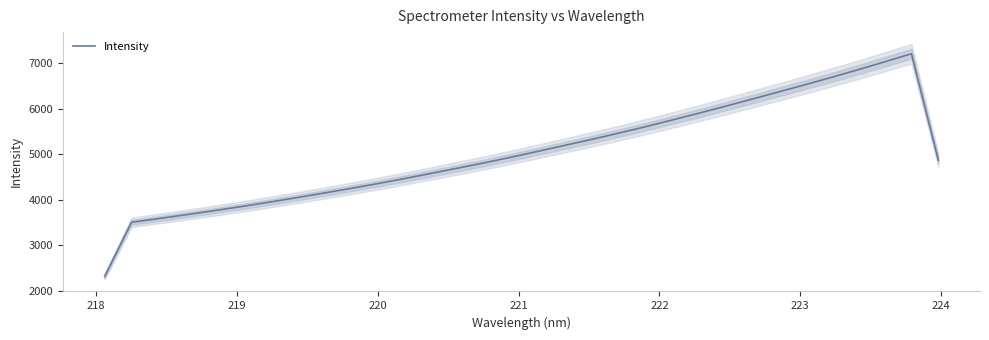

Reading left to right, what are all the values shown in this chart?

2308.1	3501.9	3582.8	3666.3	3751.6	3840.6	3933.6	4031.2	4130.6	4232.3	4337.6	4448.3	4562.9	4680.0	4798.1	4921.7	5050.6	5182.2	5313.6	5449.5	5591.6	5739.4	5889.8	6044.4	6203.0	6362.9	6524.1	6688.6	6858.5	7034.0	7212.8	4868.8